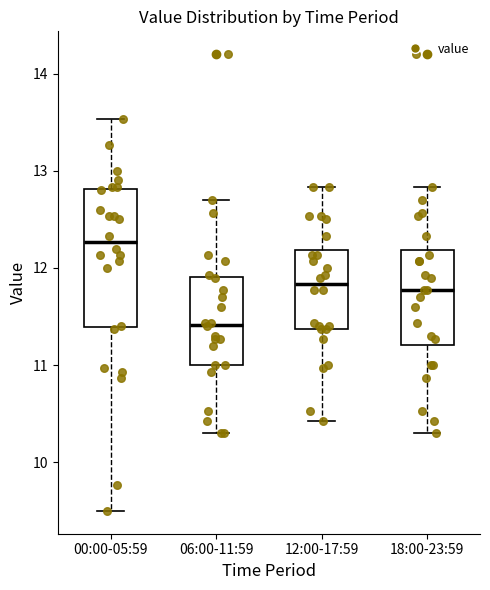

Where does the upper whisker of the box for 12:00-17:59 end on the y-axis? The values are not printed on the chart, so give them approximately, as read against the axis.

12.8